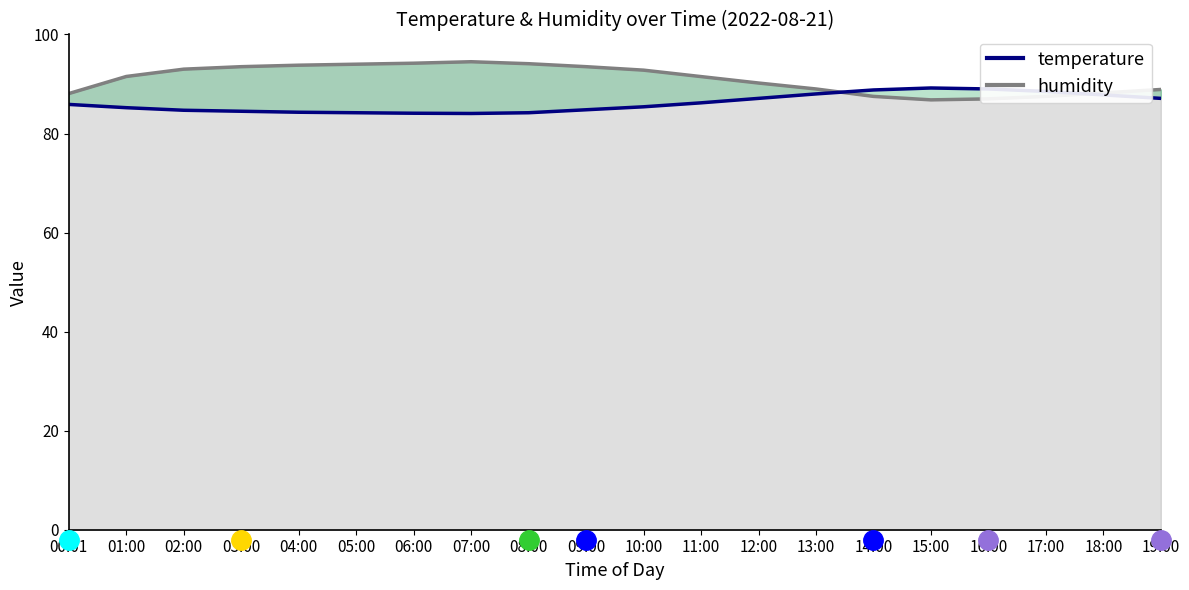

Is it true that the value at 15:00 is 29.6?

False